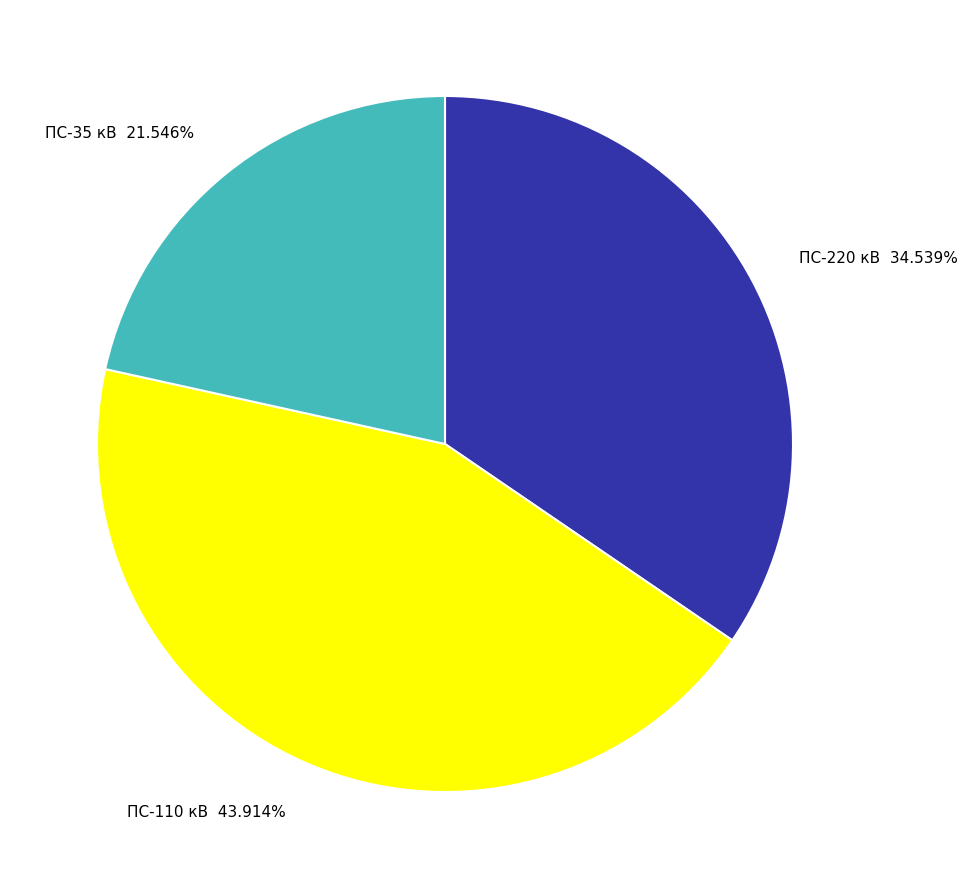

Is the sum of ПС-110 кВ and ПС-35 кВ greater than half?

Yes